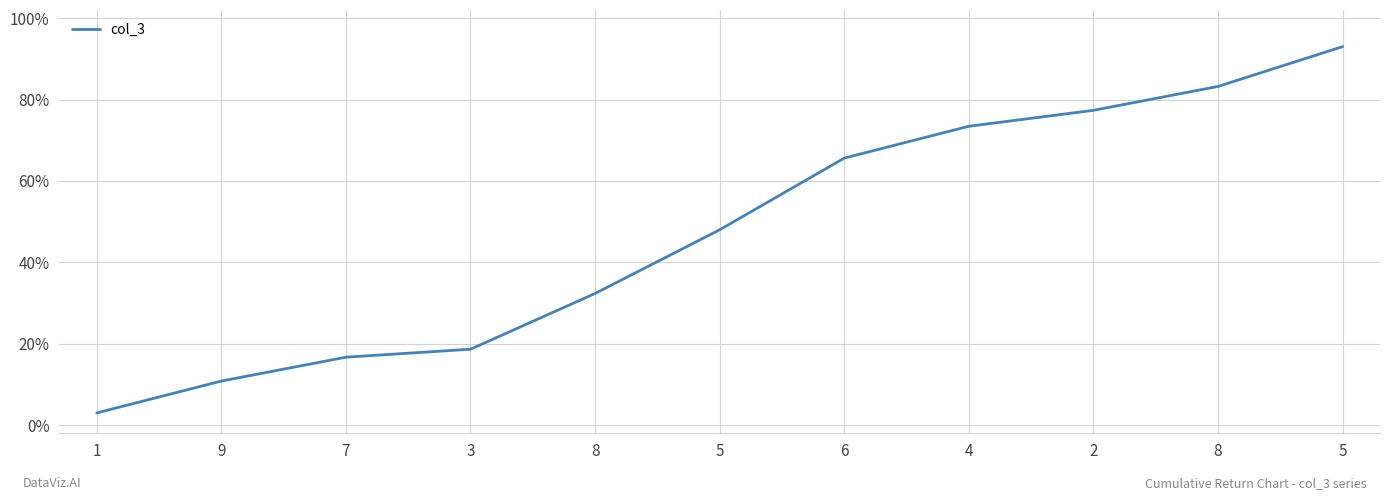

Reading left to right, what are all the values shown in this chart?

1=0.0	9=0.1	7=0.2	3=0.2	8=0.3	5=0.5	6=0.7	4=0.7	2=0.8	8=0.8	5=0.9